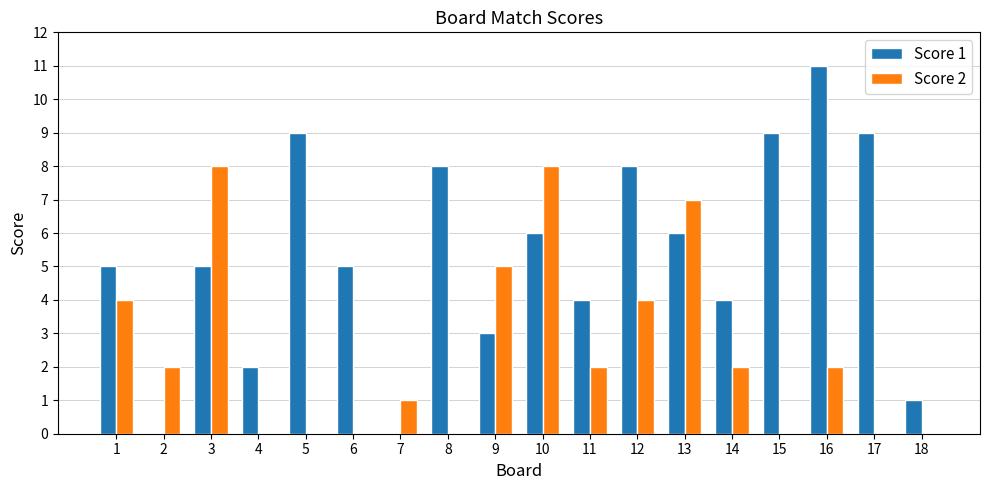

What is the sum of all Score 2 values?

45